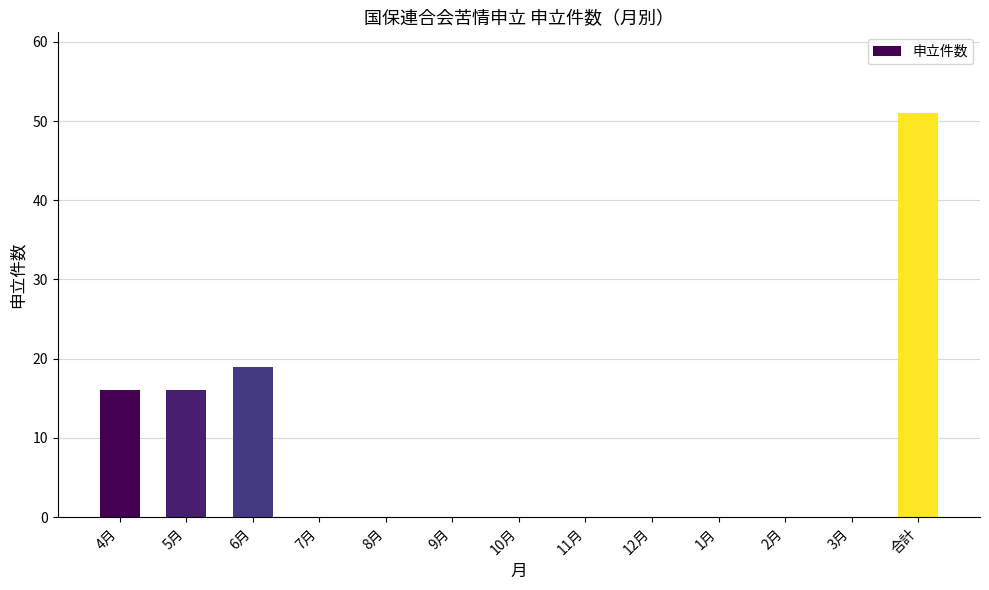

What is the sum of all values?

102